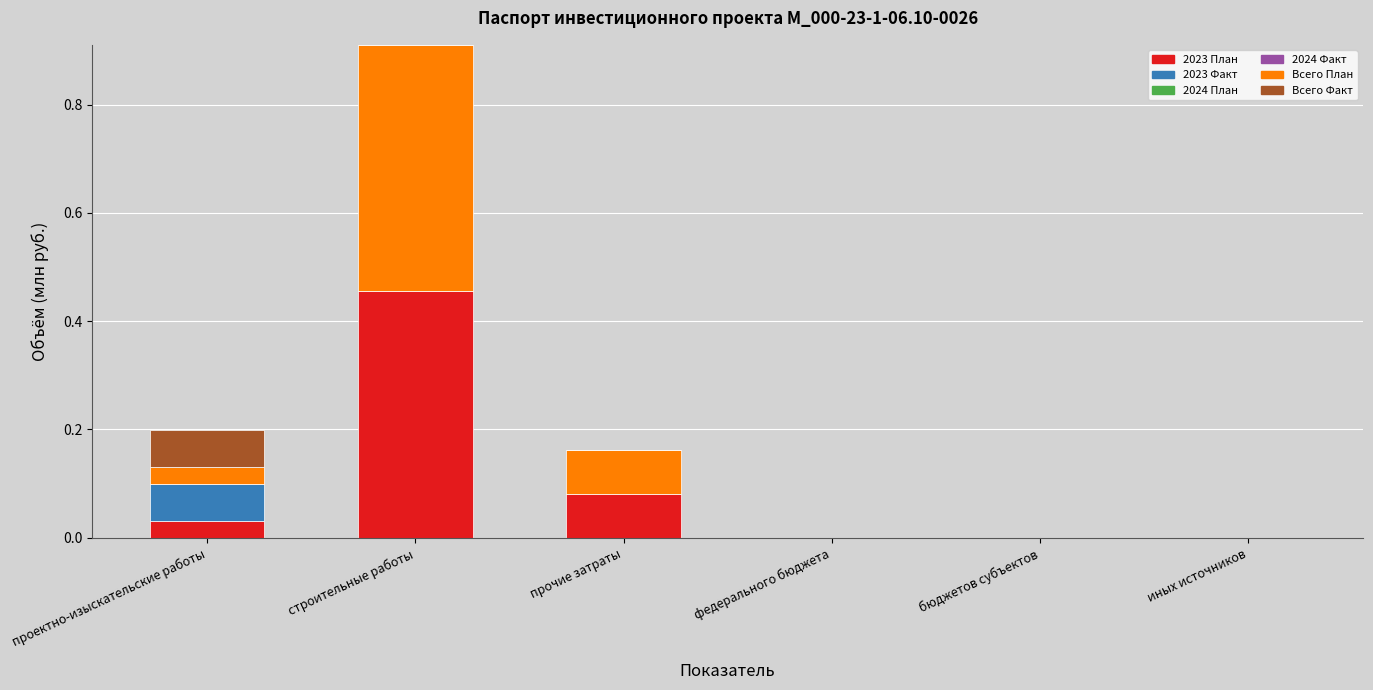

At which category is the sum across all series the highest?

строительные работы